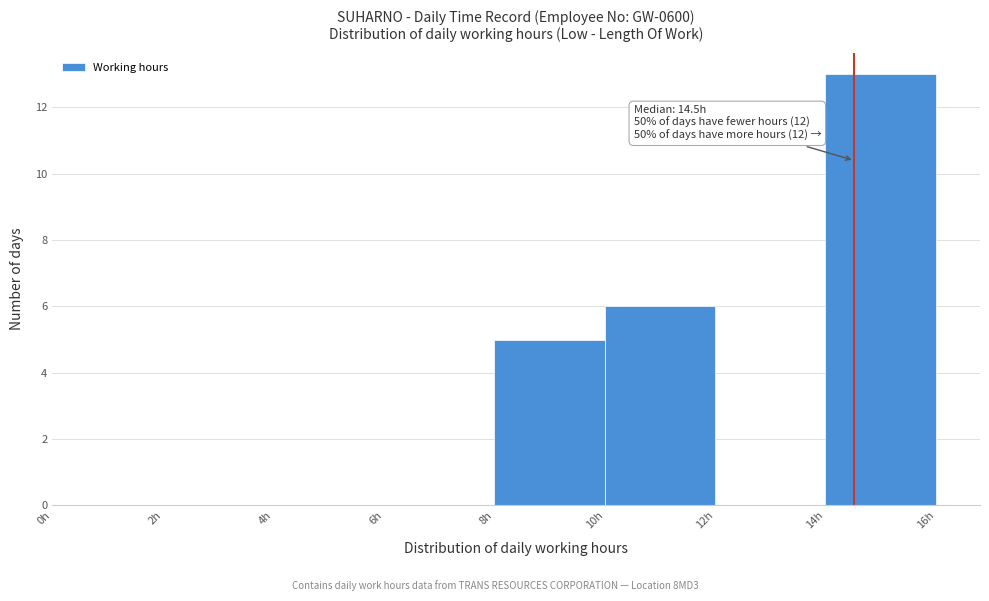

Which range on the x-axis has the tallest bar?

14 to 16